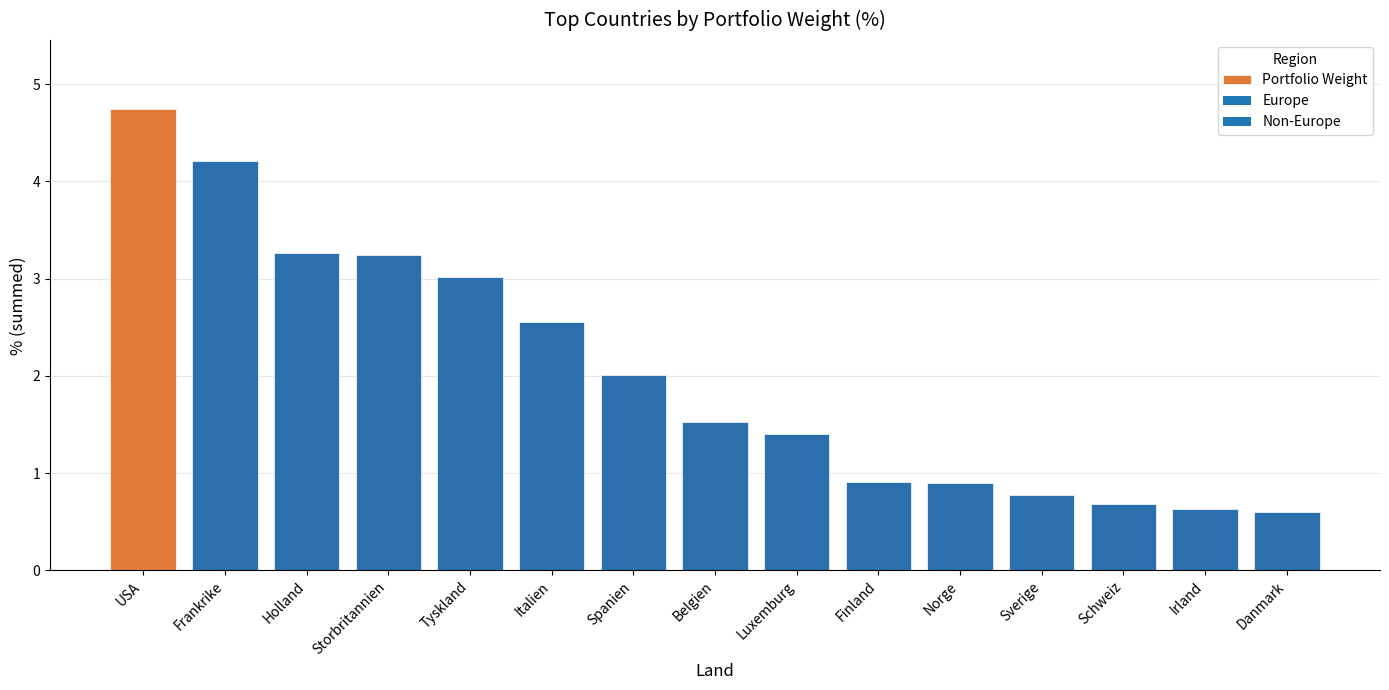

What position from the left is Tyskland?

5